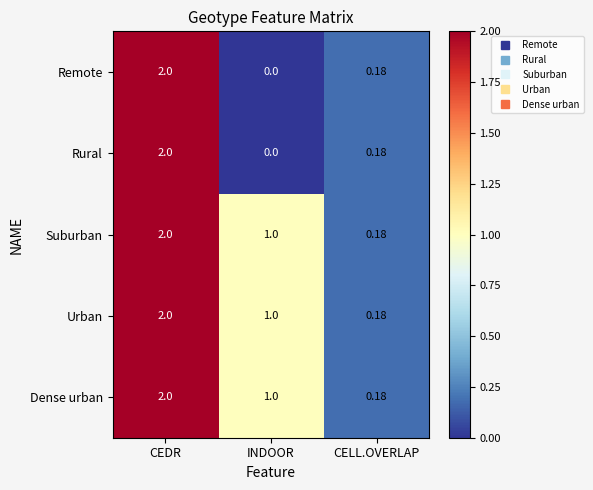

What is the greatest value displayed?

2.0